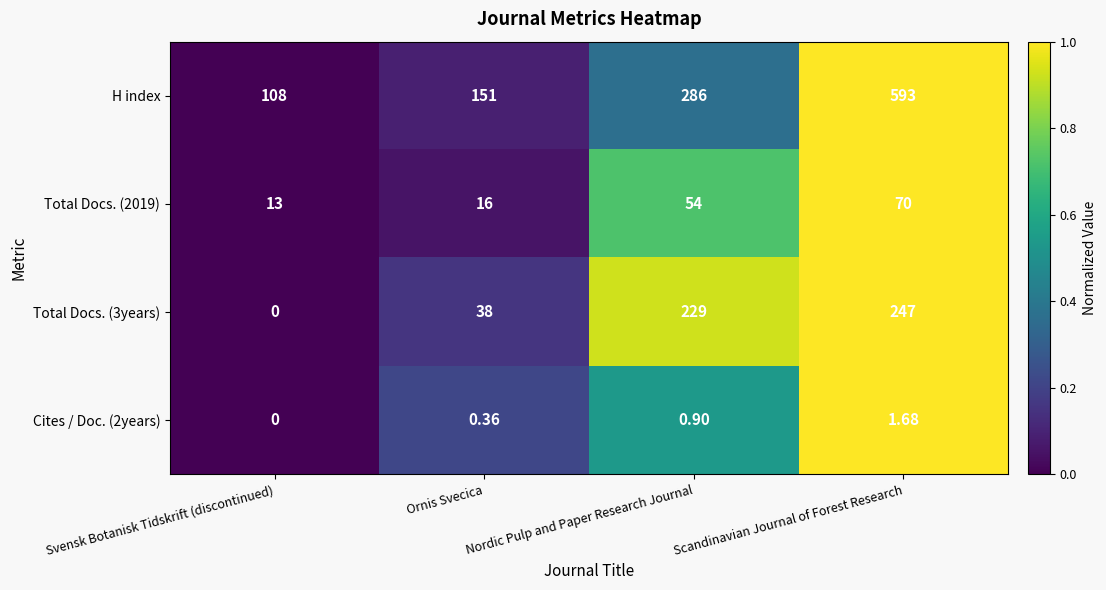

At Scandinavian Journal of Forest Research, list the series in order from largest to smallest.

H index, Total Docs. (3years), Total Docs. (2019), Cites / Doc. (2years)